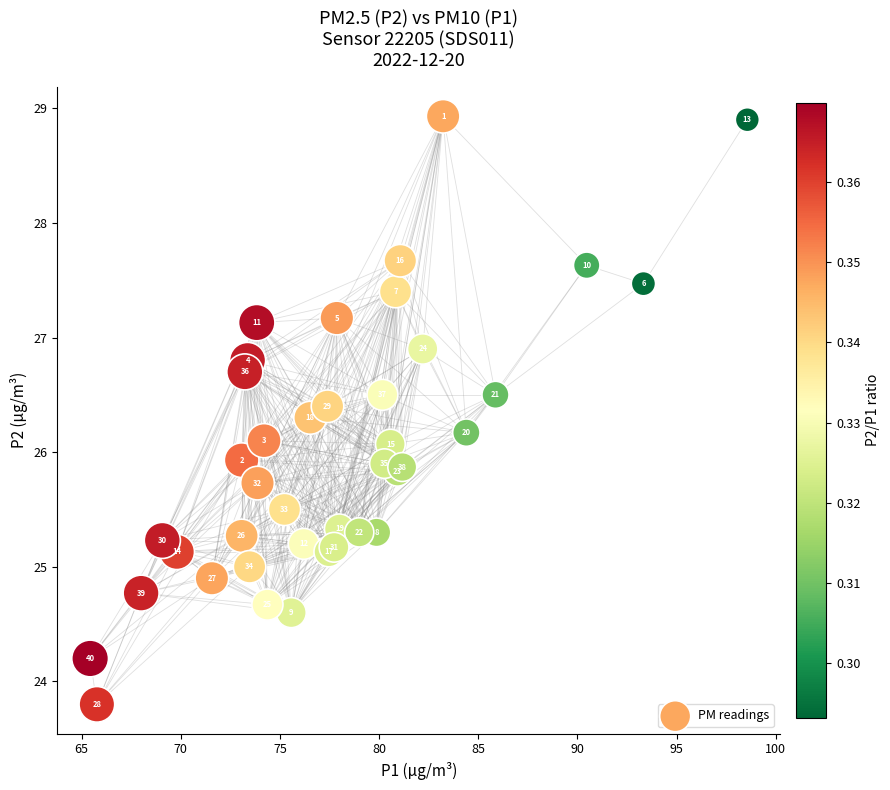

What Y value in the scatter plot is closest to 26?

25.9